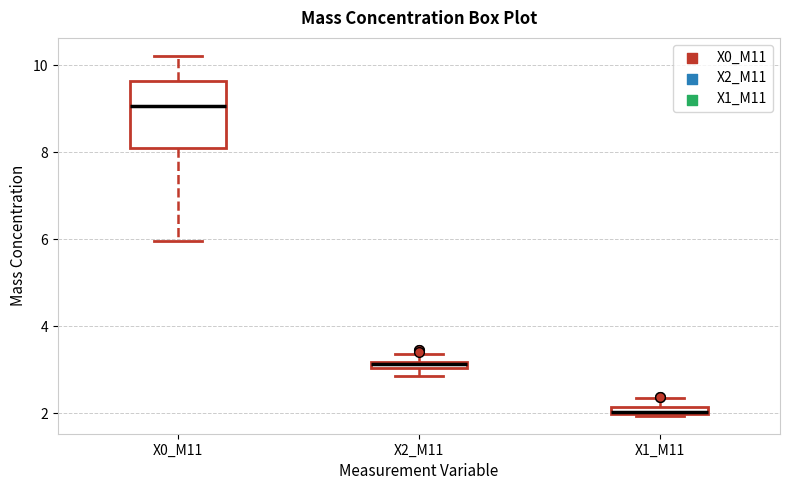

Where is the upper edge of the box for X2_M11 on the y-axis? The values are not printed on the chart, so give them approximately, as read against the axis.

3.2